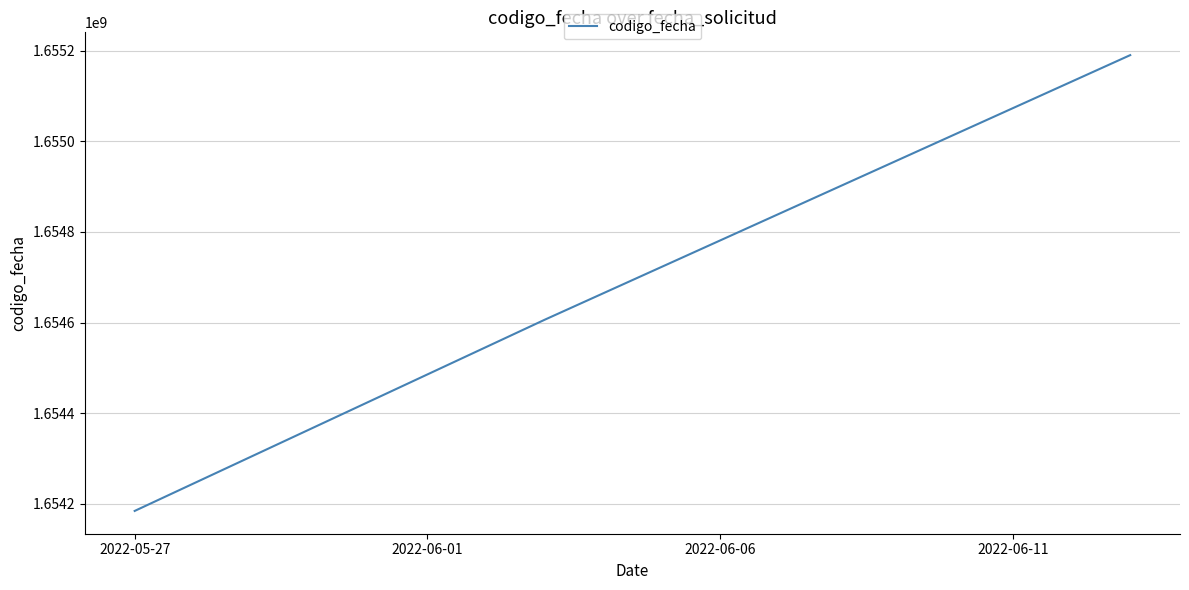

What is the smallest value displayed?

1654184216